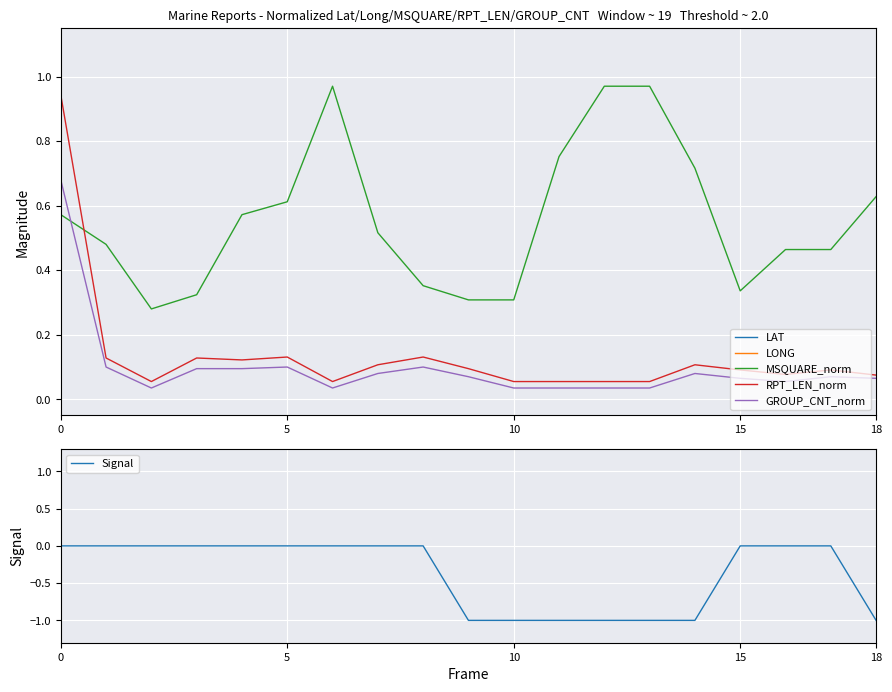

In LONG, how many points are higher than both neighbors (excluding endpoints)?

6